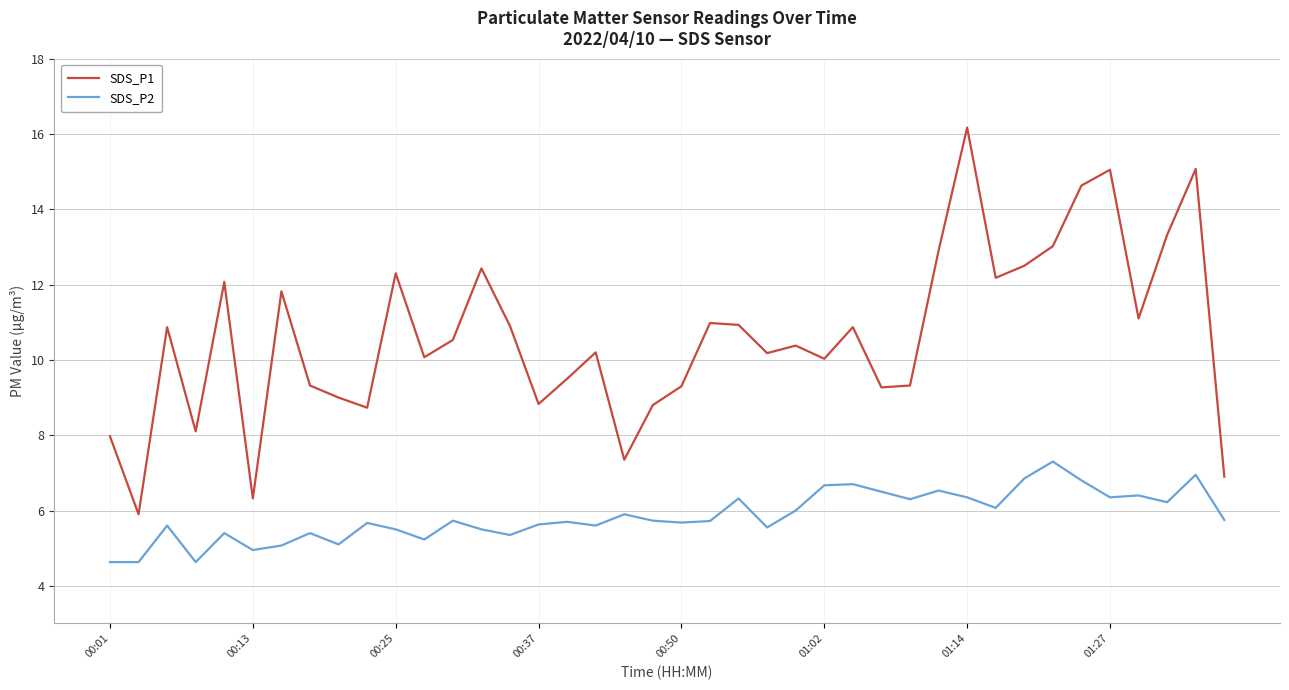

List the series in order of their overall mean, lowest first.

SDS_P2, SDS_P1